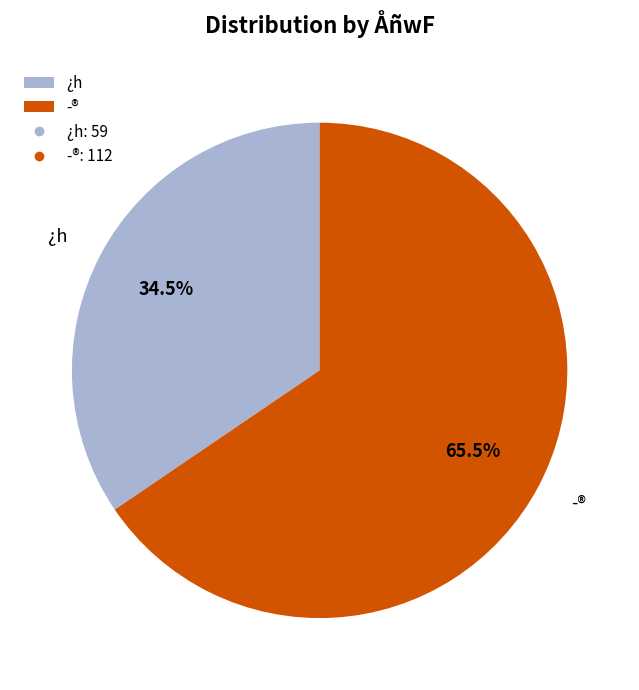

How many segments does this pie chart have?

2